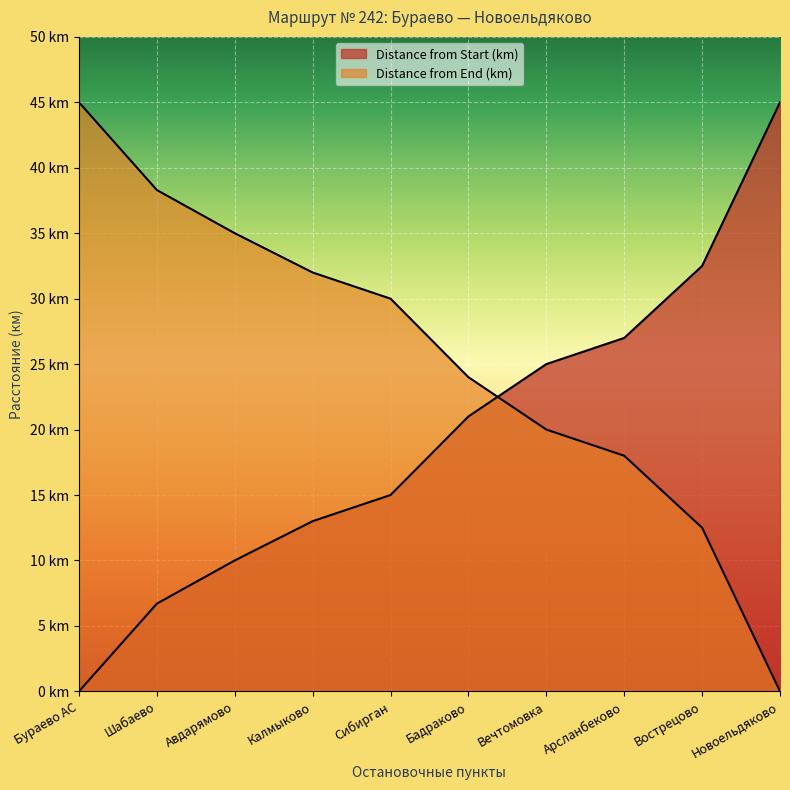

How many distinct data groups are displayed?

2